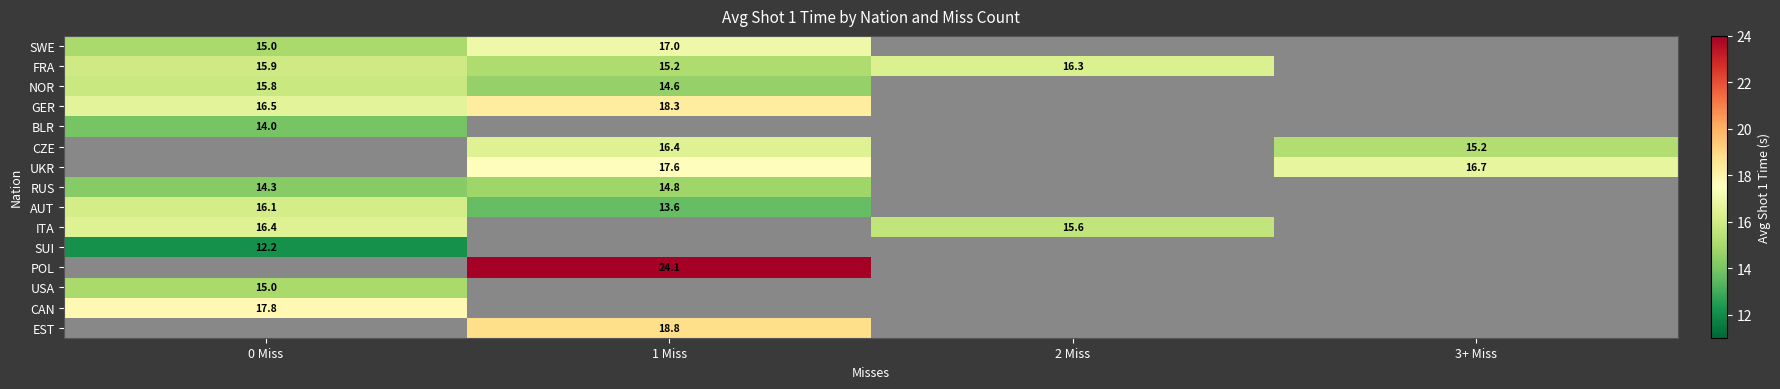

Which label corresponds to the smallest value in the chart?

0 Miss